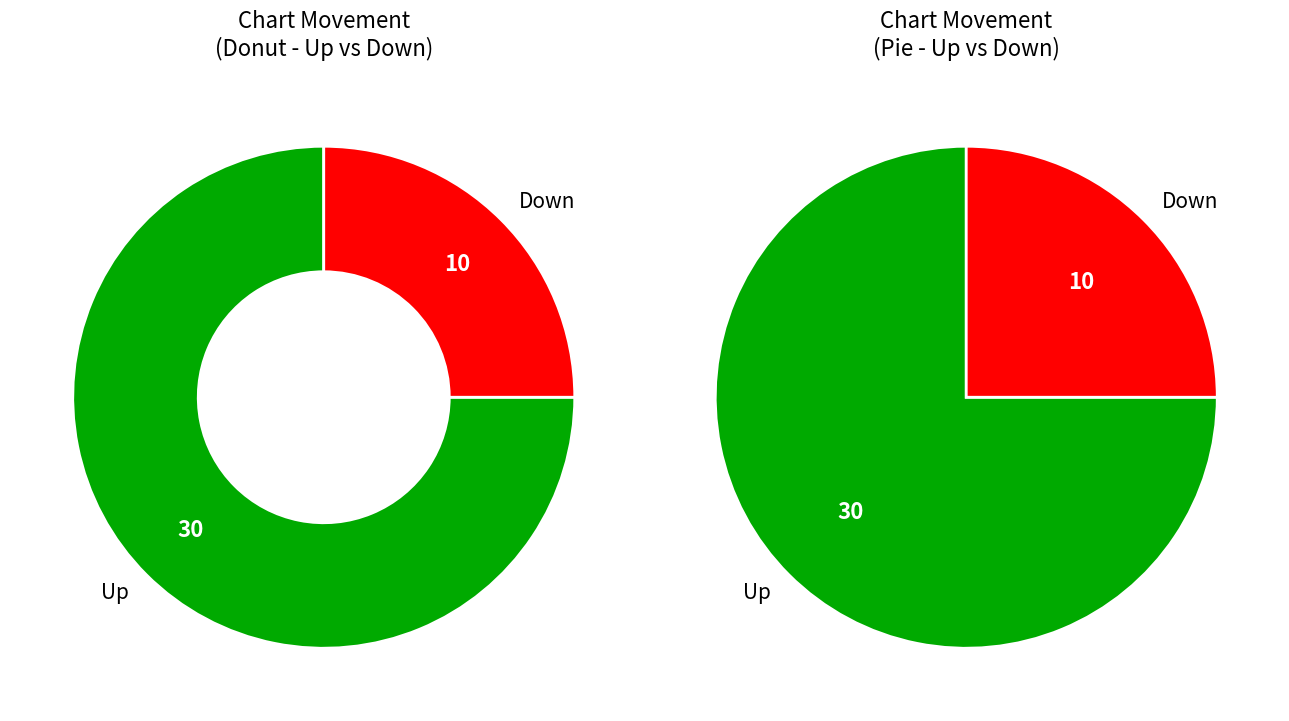

Which slice is the smallest?

down